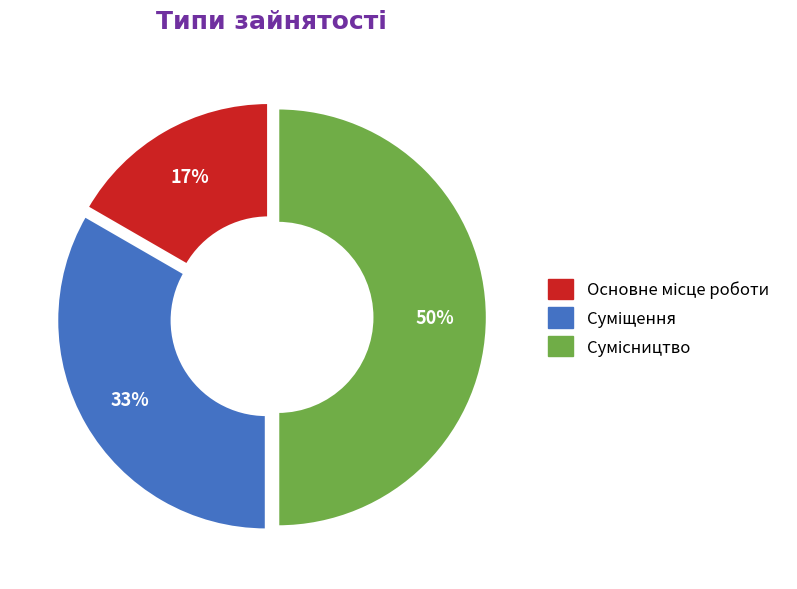

To the nearest percent, what is the average slice percentage?

33%